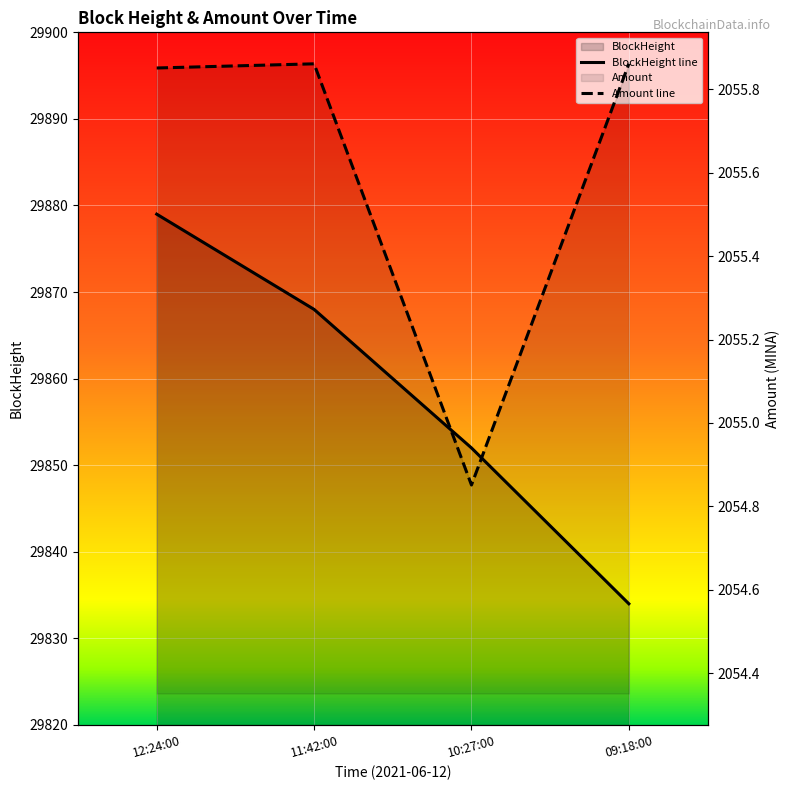

True or false: Amount line has more than 1 interior local peaks.

False